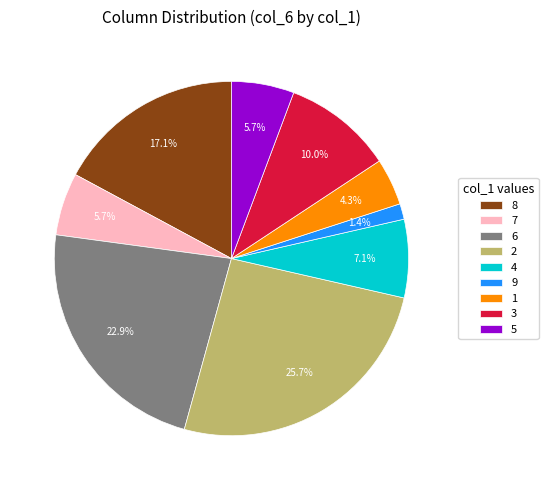

To the nearest percent, what percentage of the pie is 5?

6%